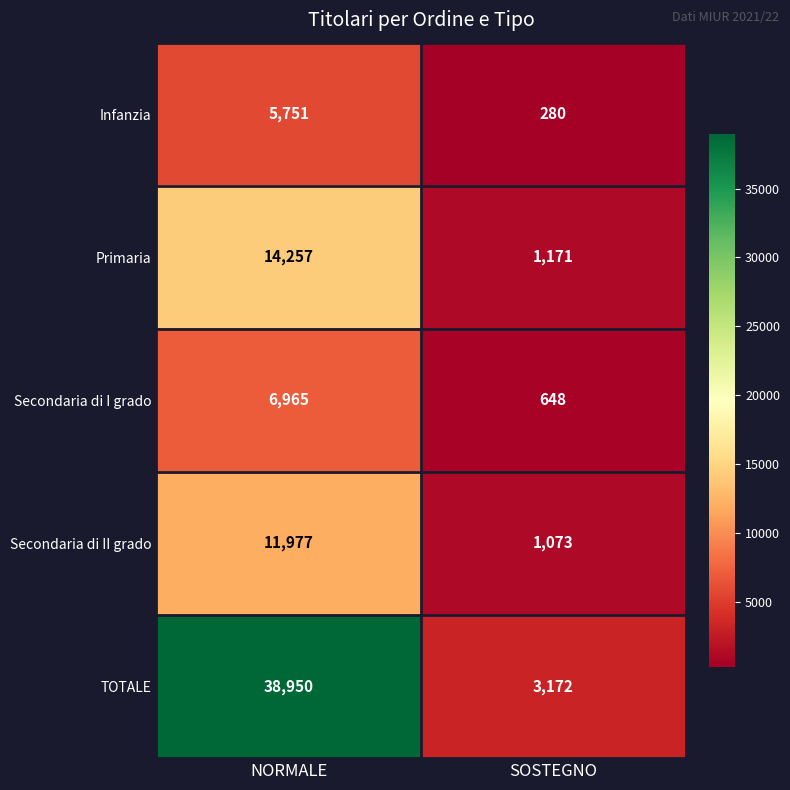

Rank the series by their maximum value, from highest to lowest.

TOTALE, Primaria, Secondaria di II grado, Secondaria di I grado, Infanzia